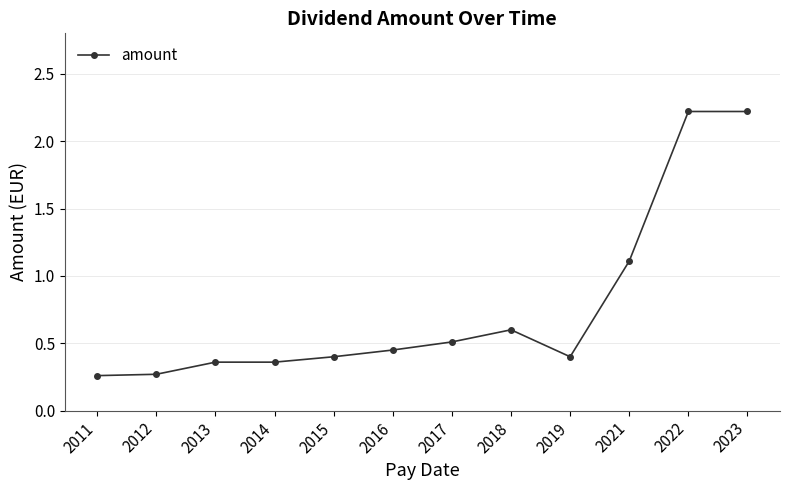

Is it true that the value at 2017 is 0.5?

True